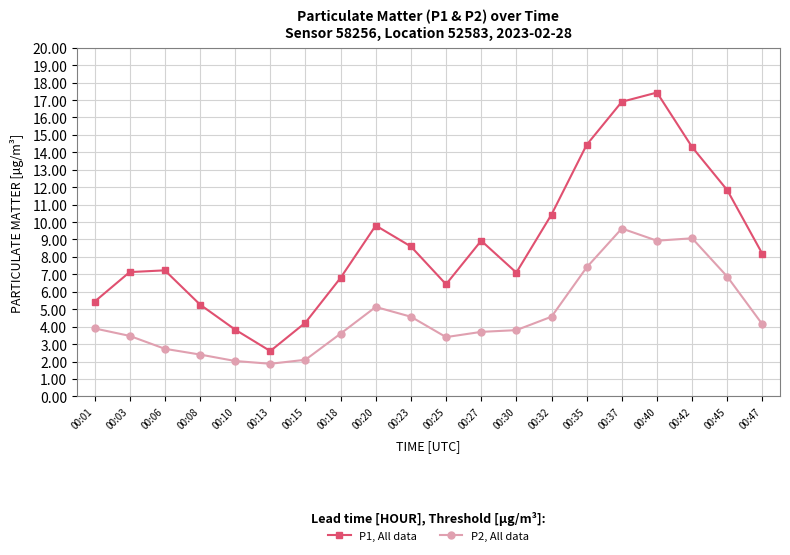

Which series changed the most between 00:32 and 00:40?

P1, All data